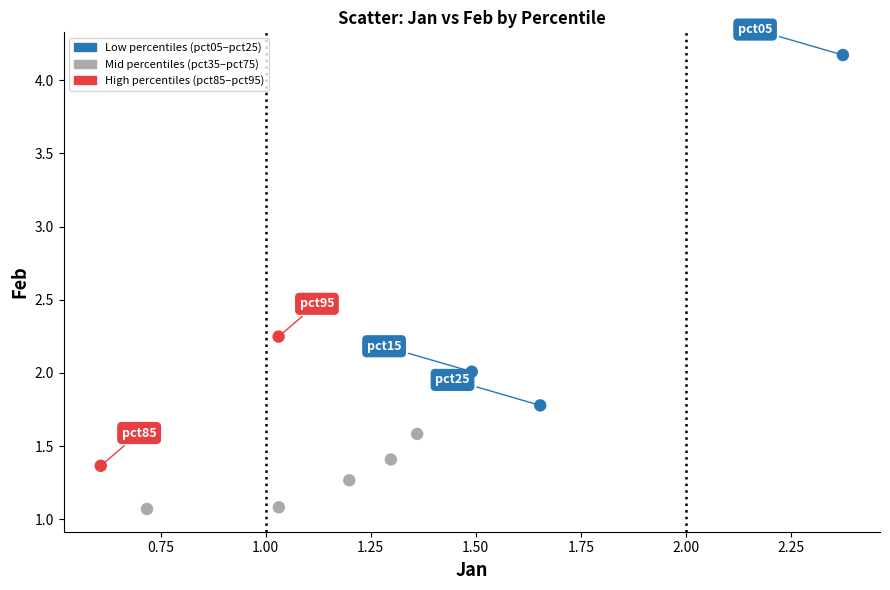

What is the average Y value?

1.8